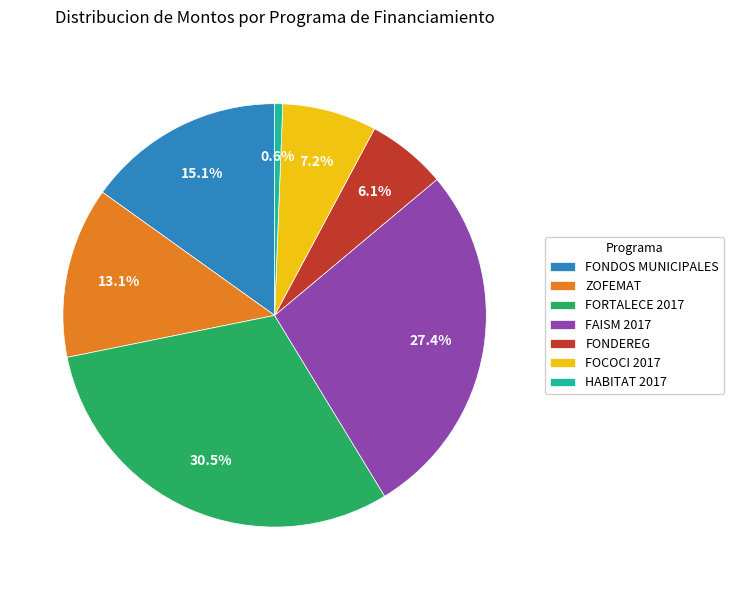

Is HABITAT 2017 the majority of the pie?

No